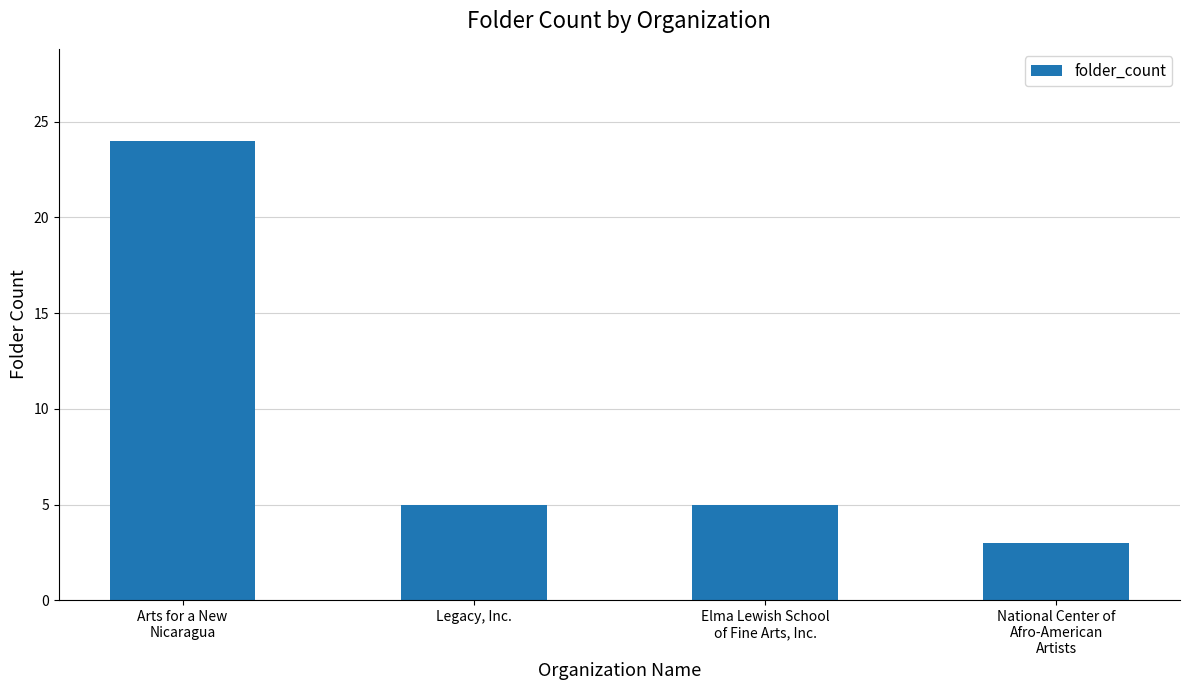

What is the average value?

9